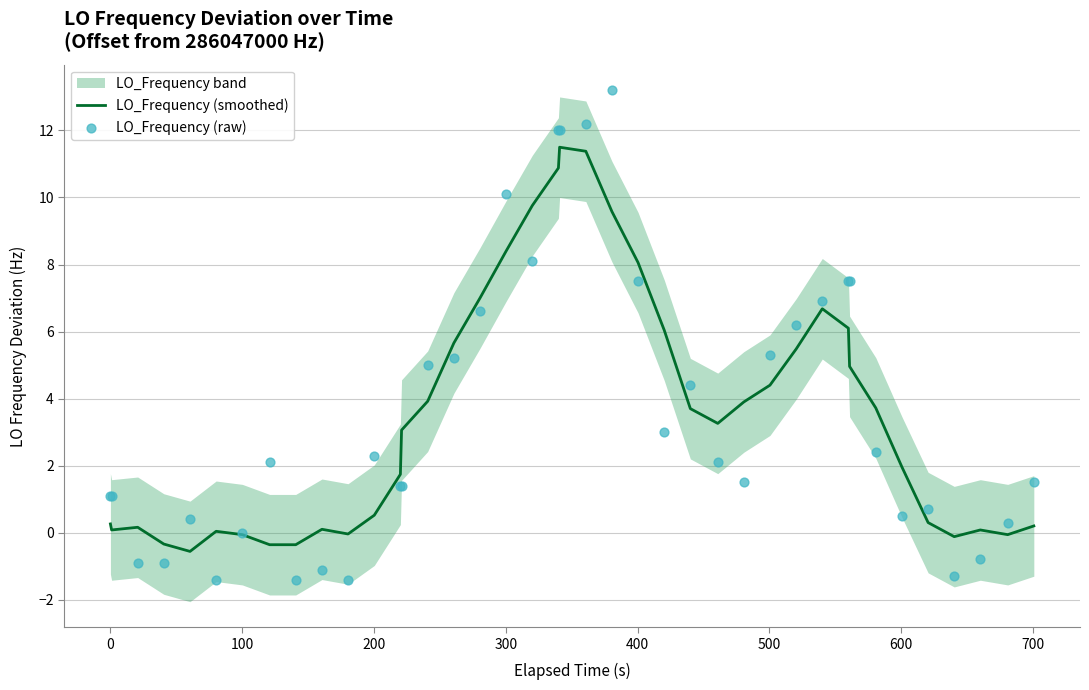

What is the minimum value for LO_Frequency (smoothed)?

-0.6